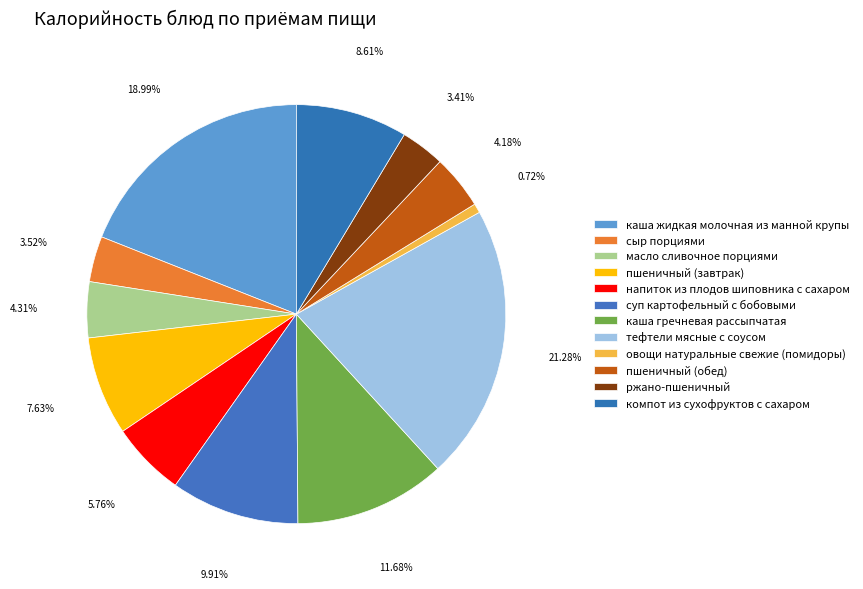

How many slices are in this pie chart?

12